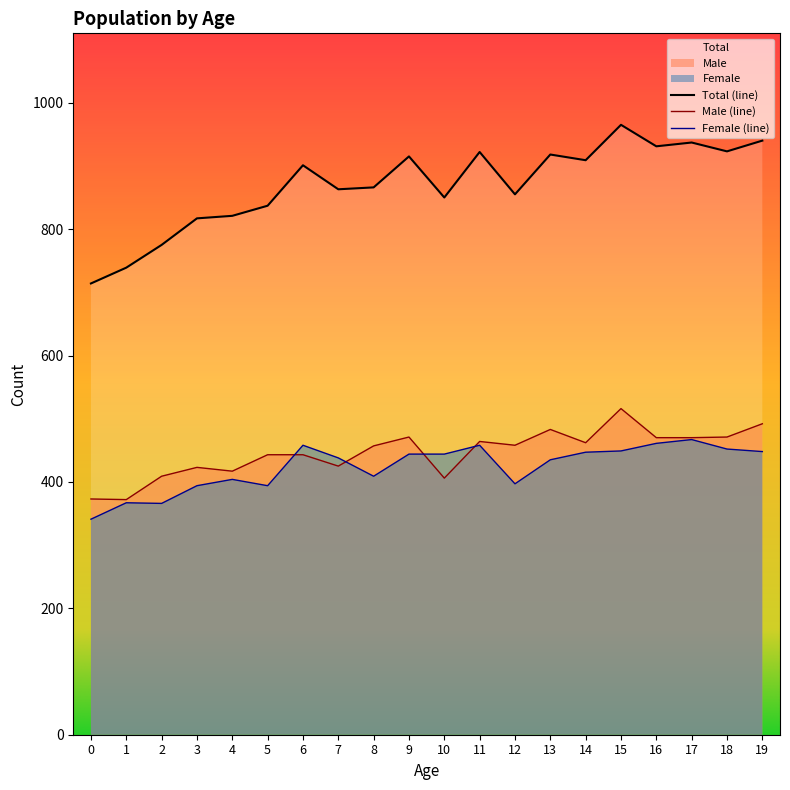

Between which two adjacent categories do Male and Female first intersect?

5 and 6